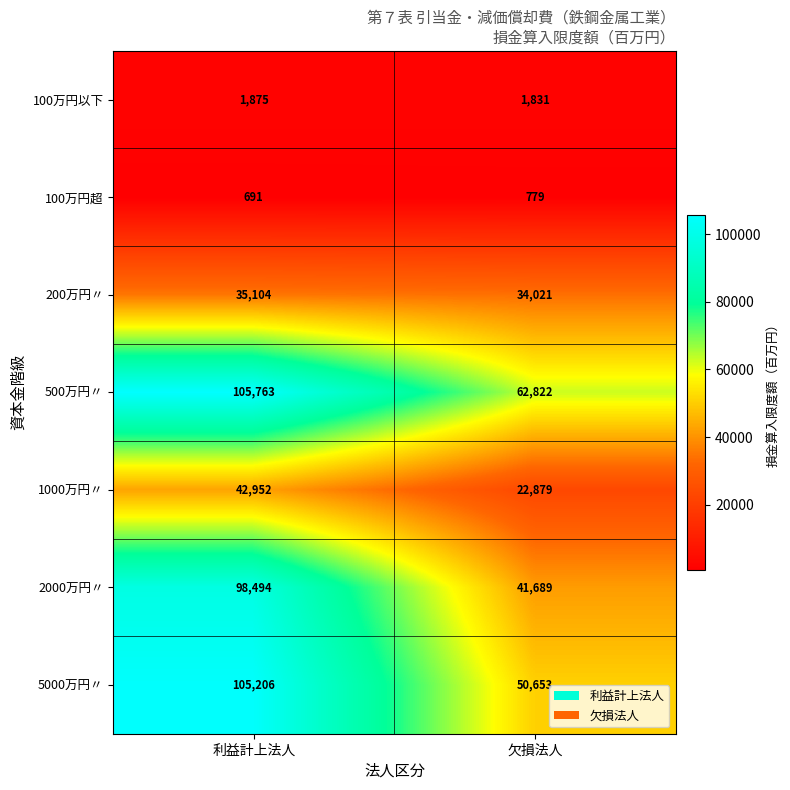

What is the average value of the 1000万円〃 series?

32916